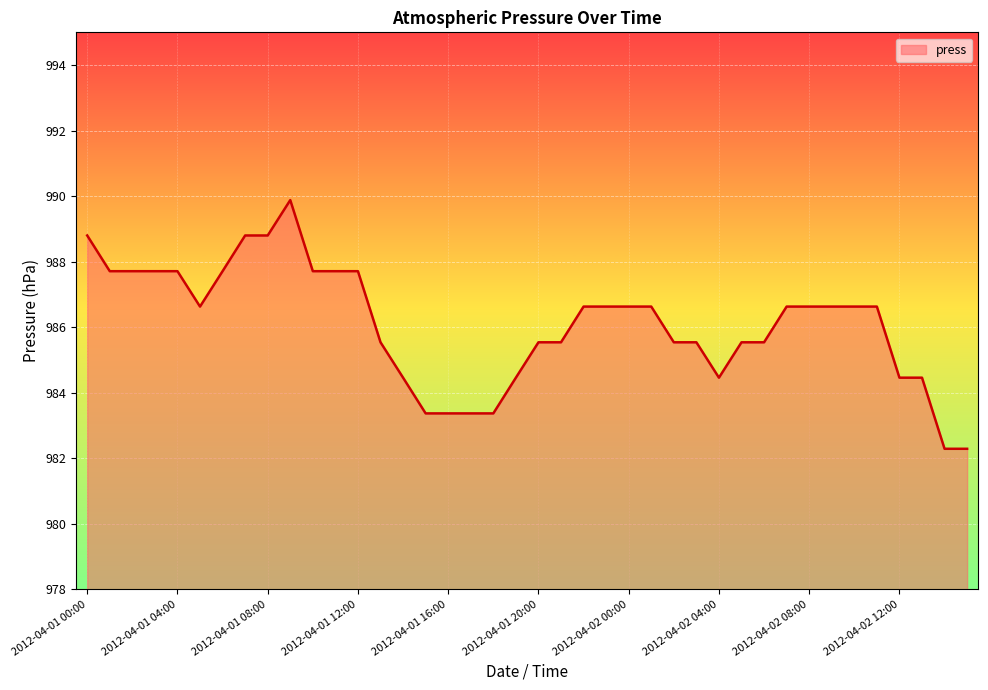

What is the smallest value displayed?

982.3